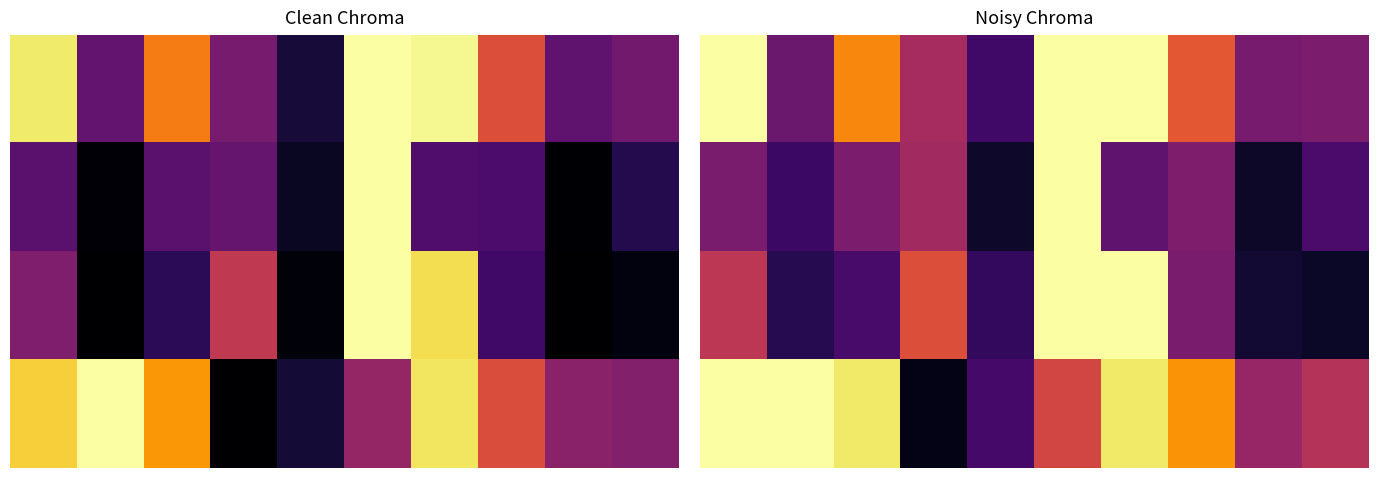

At how many categories does at least one series exceed 0?

10